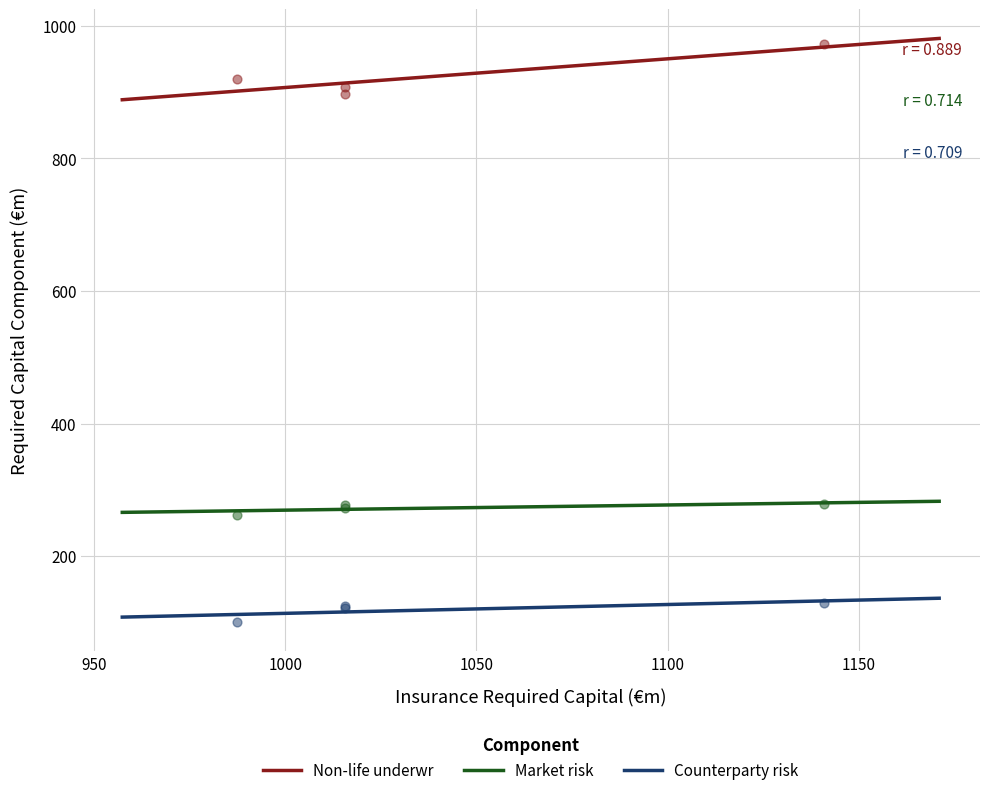

Which series contains the highest Y value?

Non-life underwr